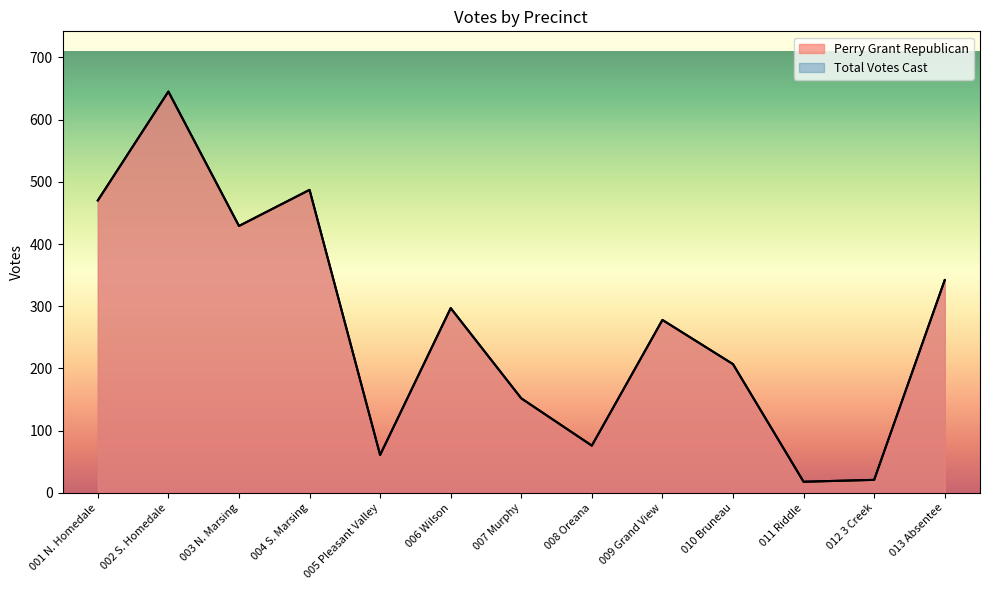

True or false: Perry Grant Republican and Total Votes Cast cross at least once.

False